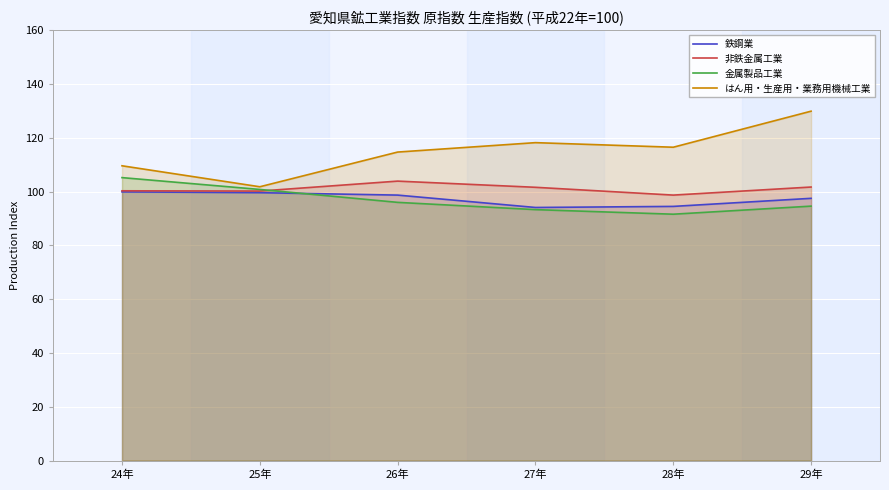

How many data points in 非鉄金属工業 are less than 101?

3